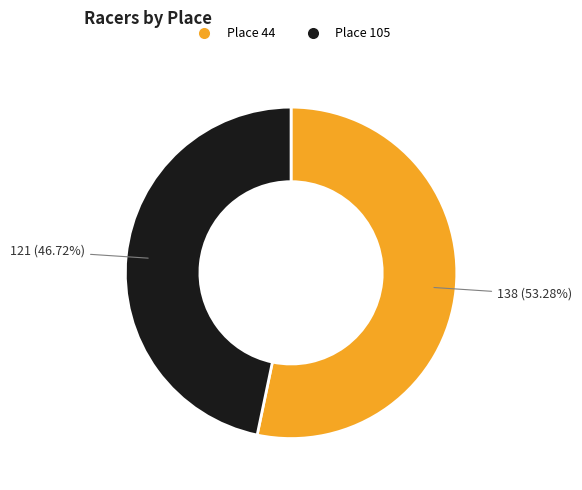

To the nearest percent, what is the combined percentage of Place 105 and Place 44?

100%